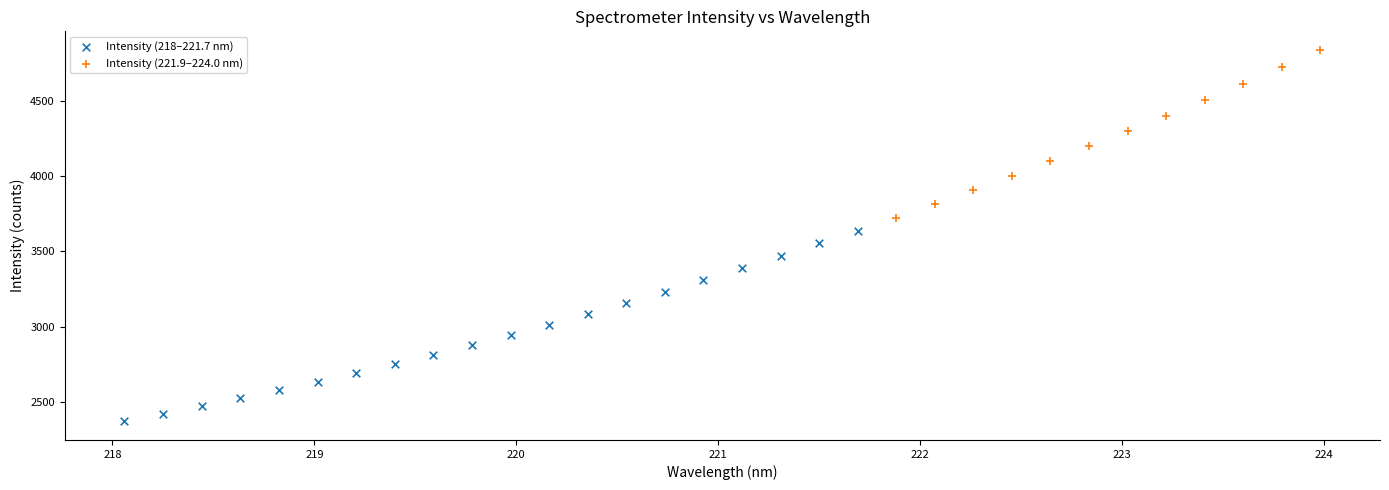

Which series reaches the minimum Y coordinate?

Intensity (218–221.7 nm)